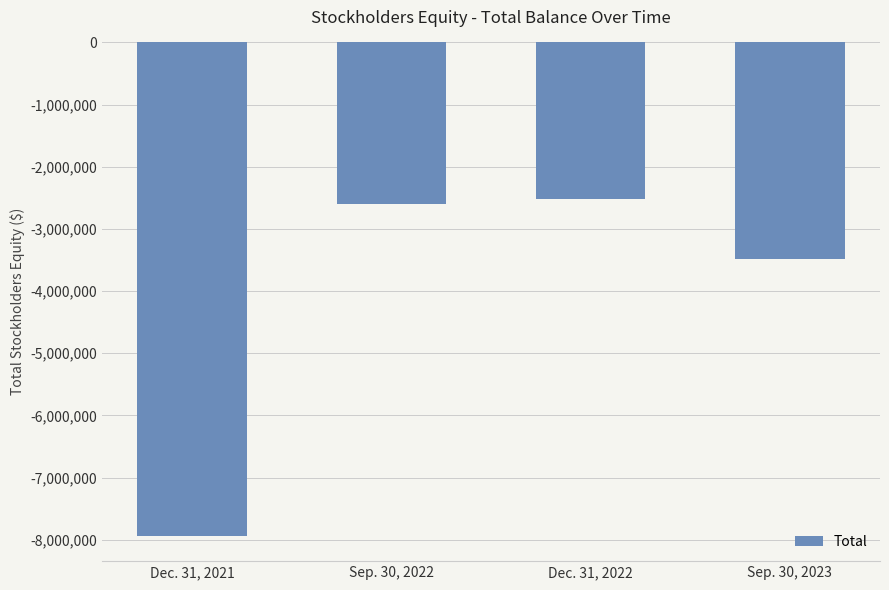

What is the sum of all values?

-16543849